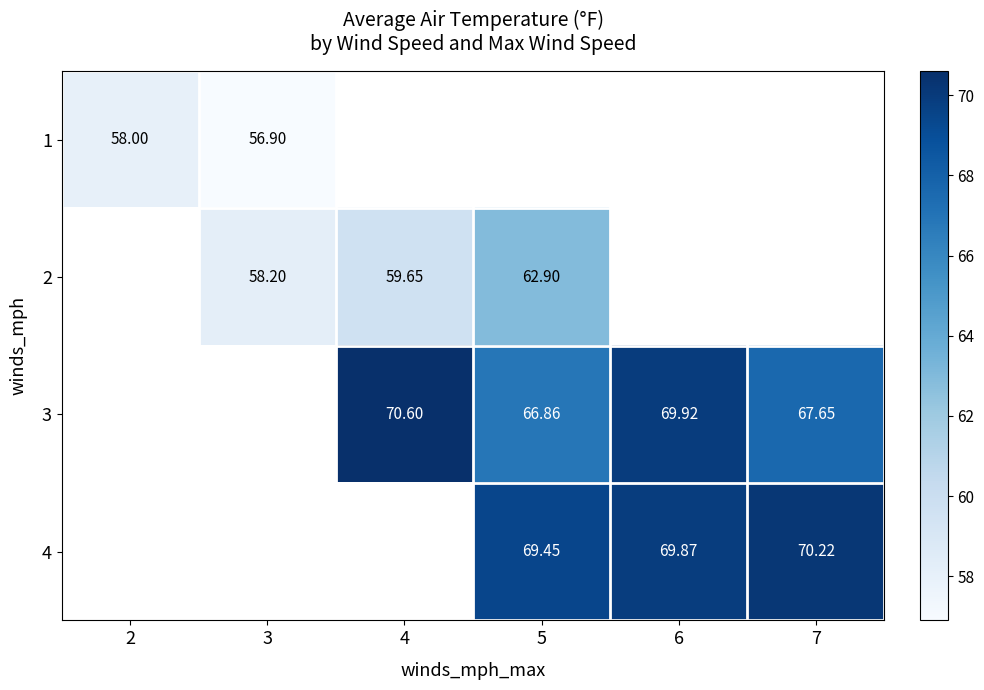

Which category has the highest value across all series?

4